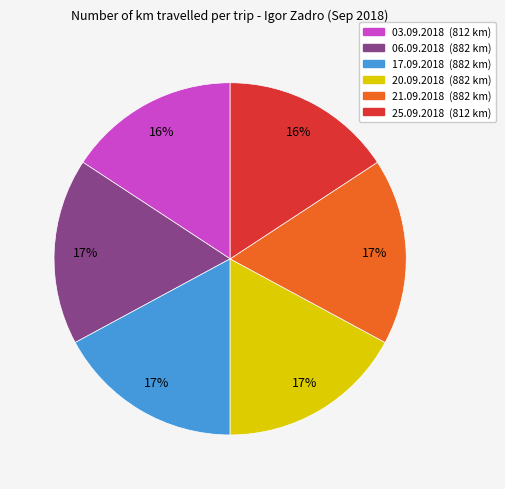

To the nearest percent, what percentage of the pie is 17.09.2018?

17%